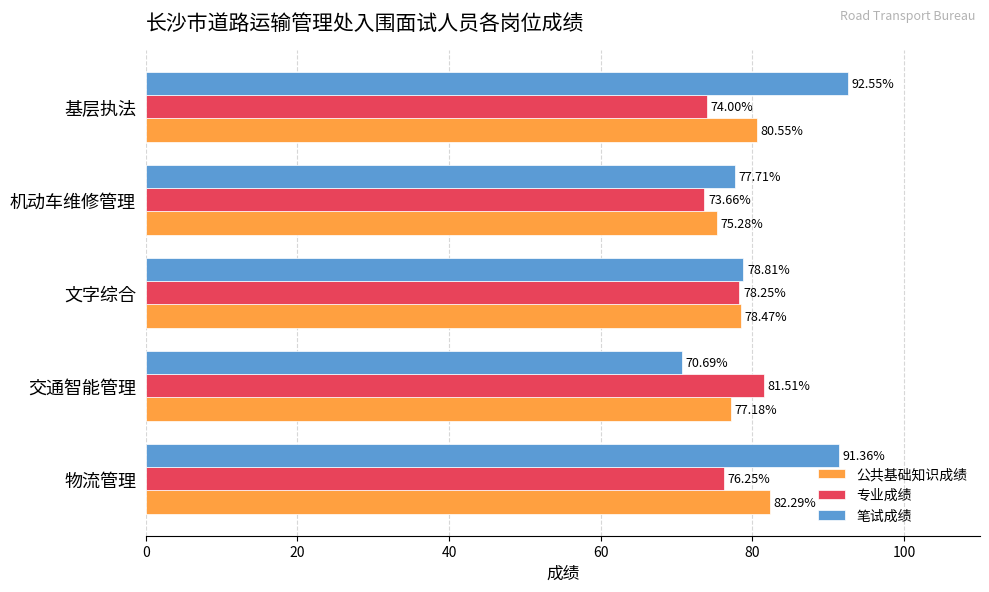

What is the average value of the 公共基础知识成绩 series?

78.8